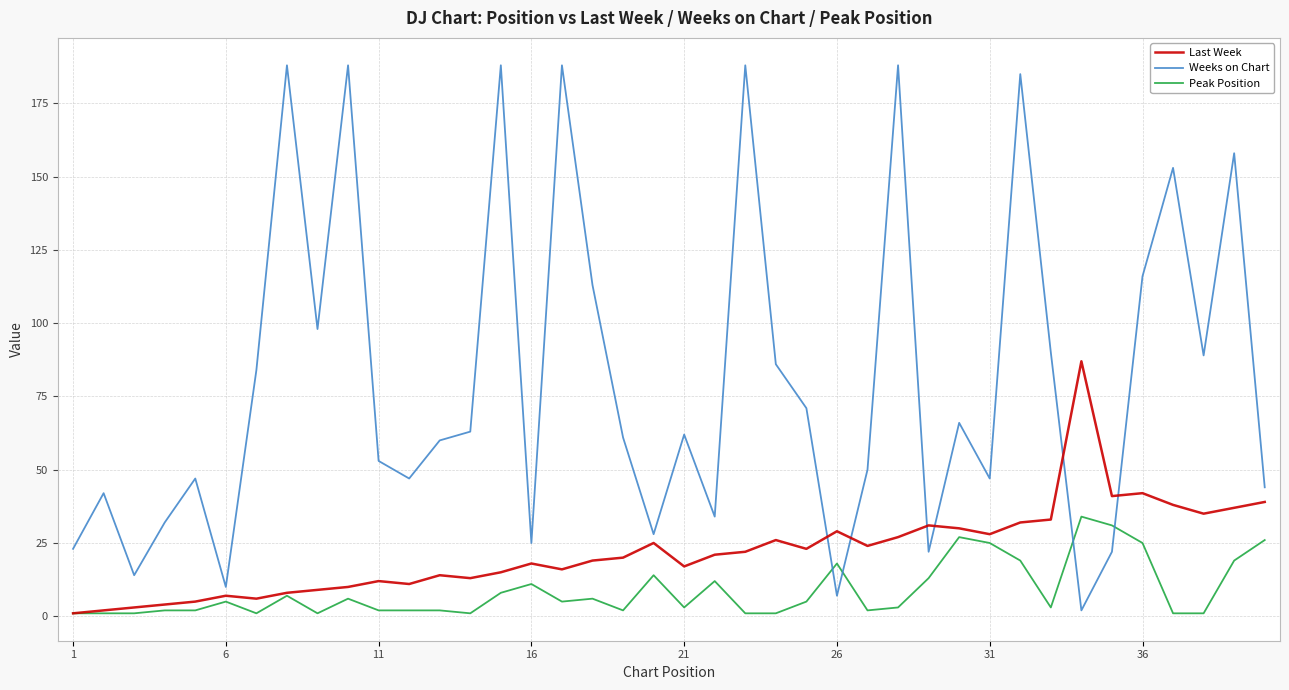

Which series has the widest spread of values?

Weeks on Chart